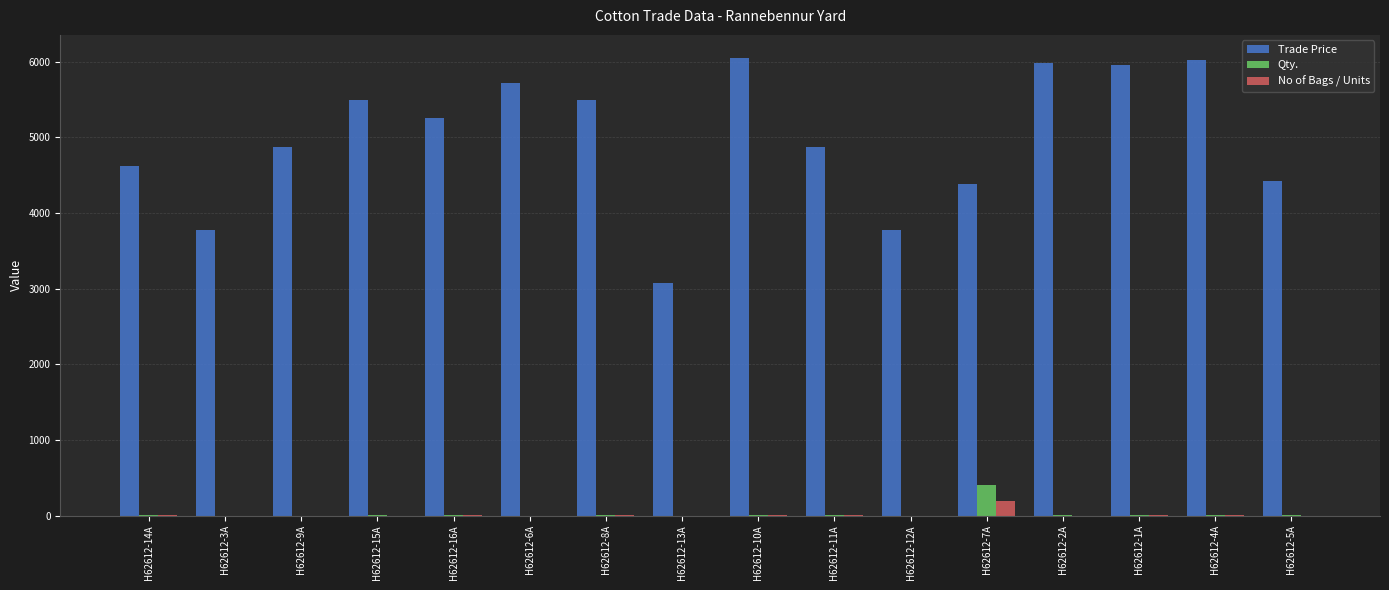

What is the maximum value for No of Bags / Units?

200.0